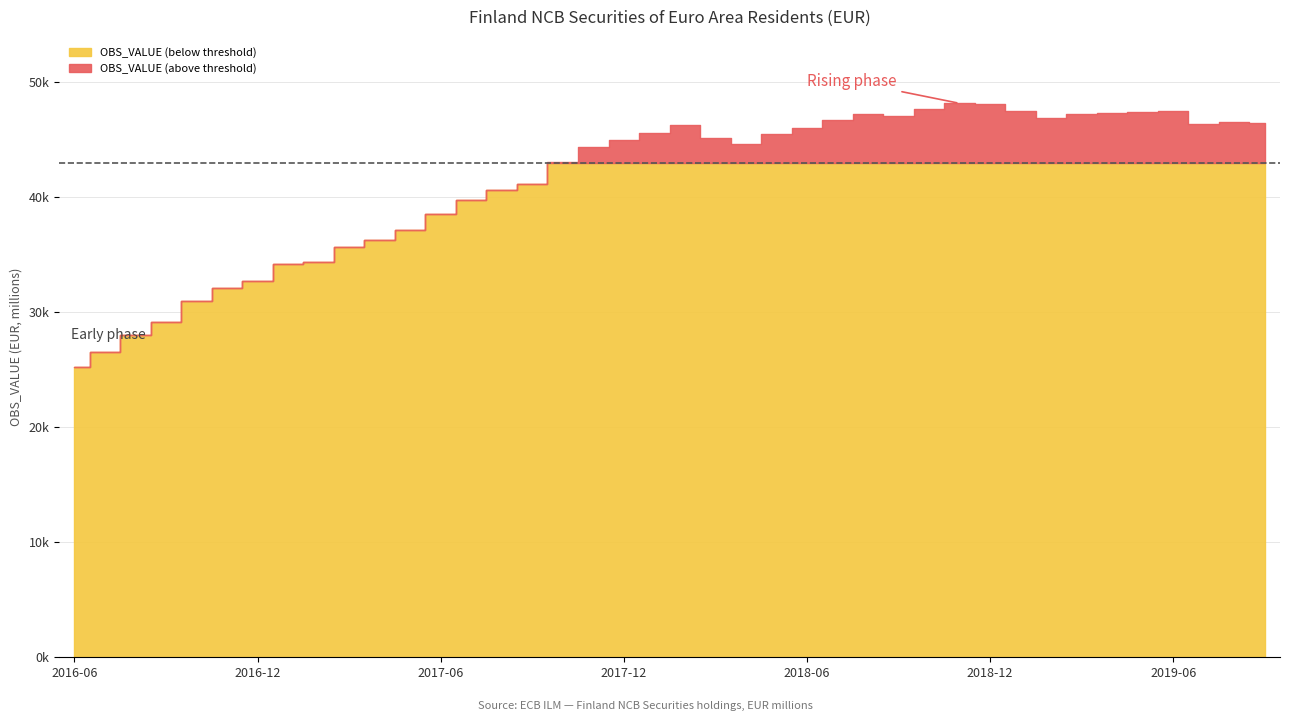

Reading right to left, transcribe all the data shown in this chart.

2019-09=46432.8	2019-08=46521.8	2019-07=46354.9	2019-06=47493.3	2019-05=47454.8	2019-04=47331.5	2019-03=47255.5	2019-02=46925.0	2019-01=47469.1	2018-12=48126.6	2018-11=48176.2	2018-10=47699.1	2018-09=47101.5	2018-08=47264.8	2018-07=46705.0	2018-06=45993.3	2018-05=45487.8	2018-04=44636.7	2018-03=45145.8	2018-02=46327.2	2018-01=45634.5	2017-12=44995.2	2017-11=44388.7	2017-10=43077.1	2017-09=41188.8	2017-08=40602.0	2017-07=39791.4	2017-06=38546.9	2017-05=37173.0	2017-04=36288.1	2017-03=35693.6	2017-02=34338.1	2017-01=34179.9	2016-12=32761.1	2016-11=32076.2	2016-10=30997.3	2016-09=29156.5	2016-08=27995.0	2016-07=26585.2	2016-06=25239.9